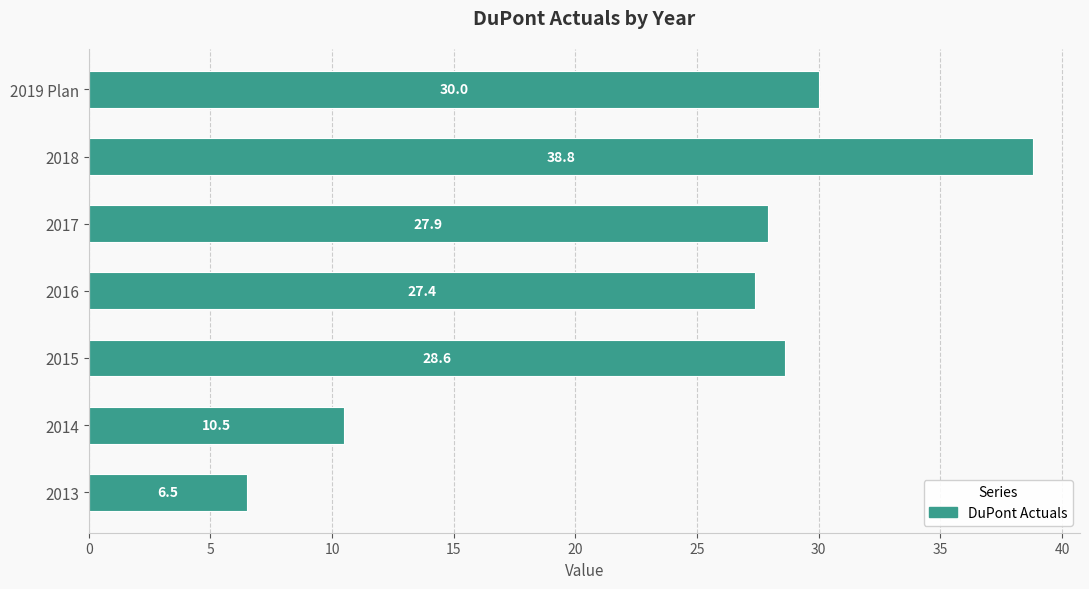

What is the ratio of the value at 2016 to the value at 2017?

1.0